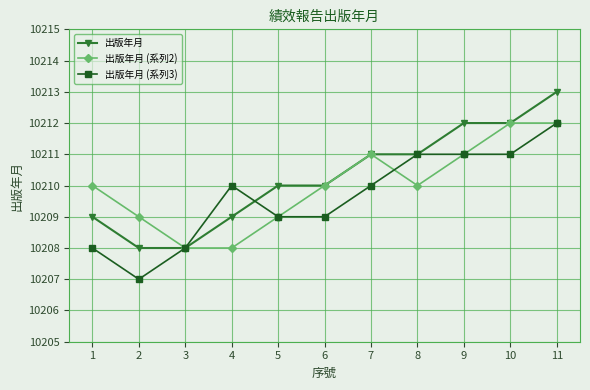

What is the total value across all series at 2?

30624